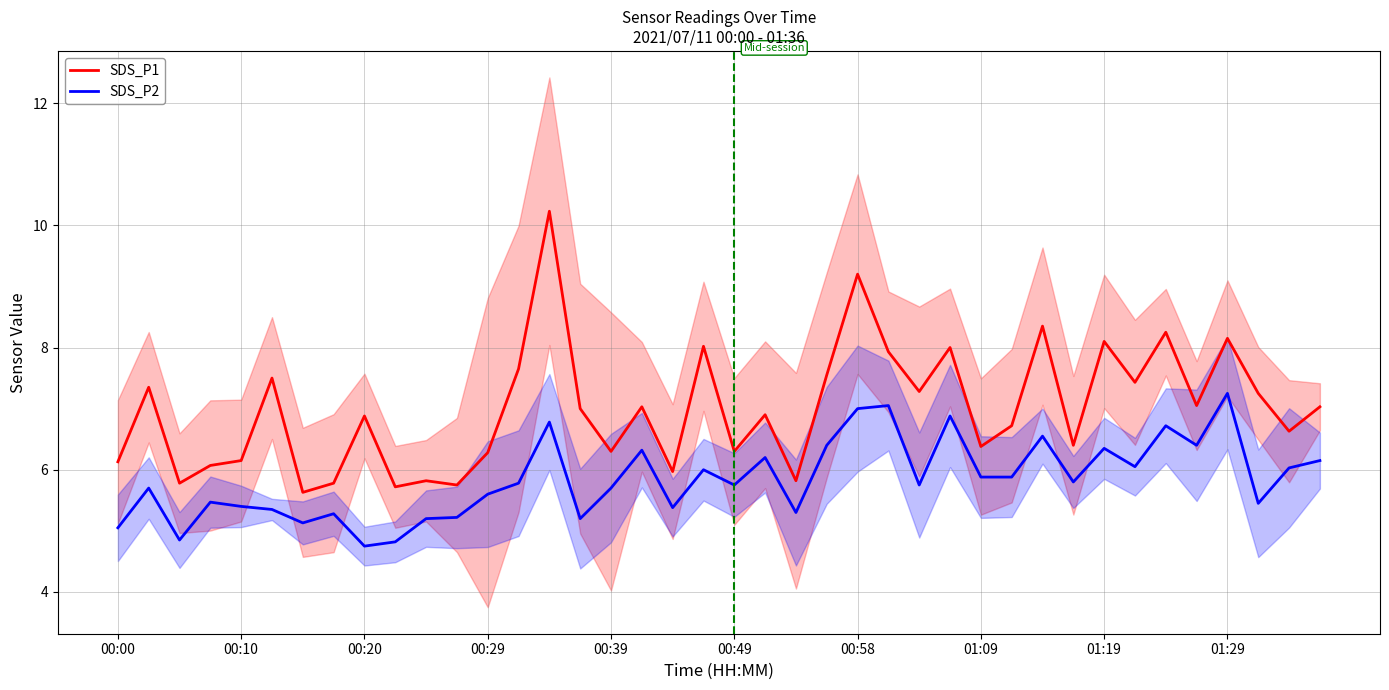

True or false: SDS_P2 and SDS_P1 cross at least once.

False